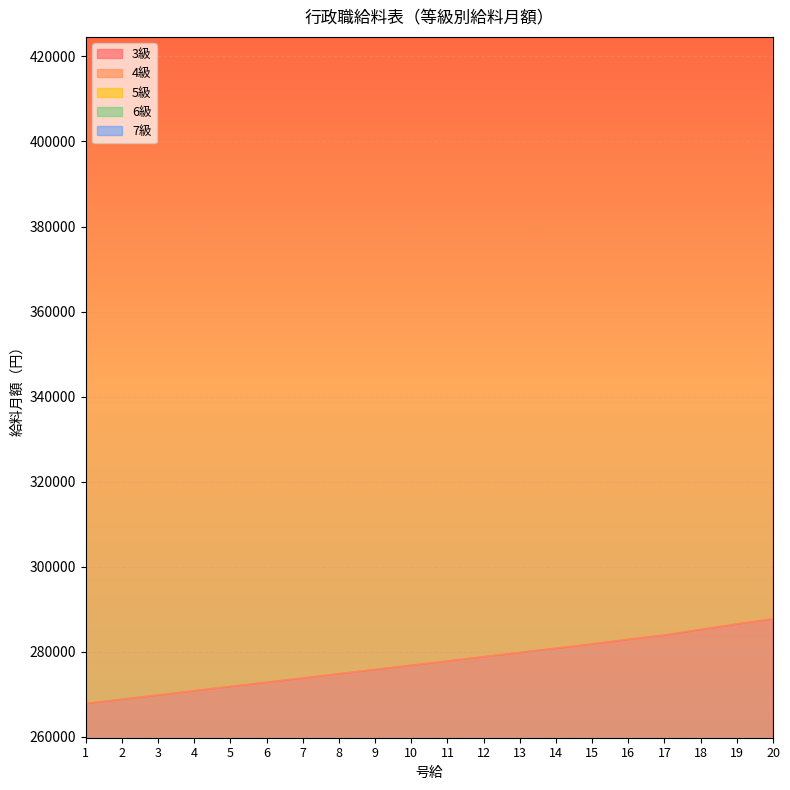

Which category has the lowest value in the 5級 series?

1